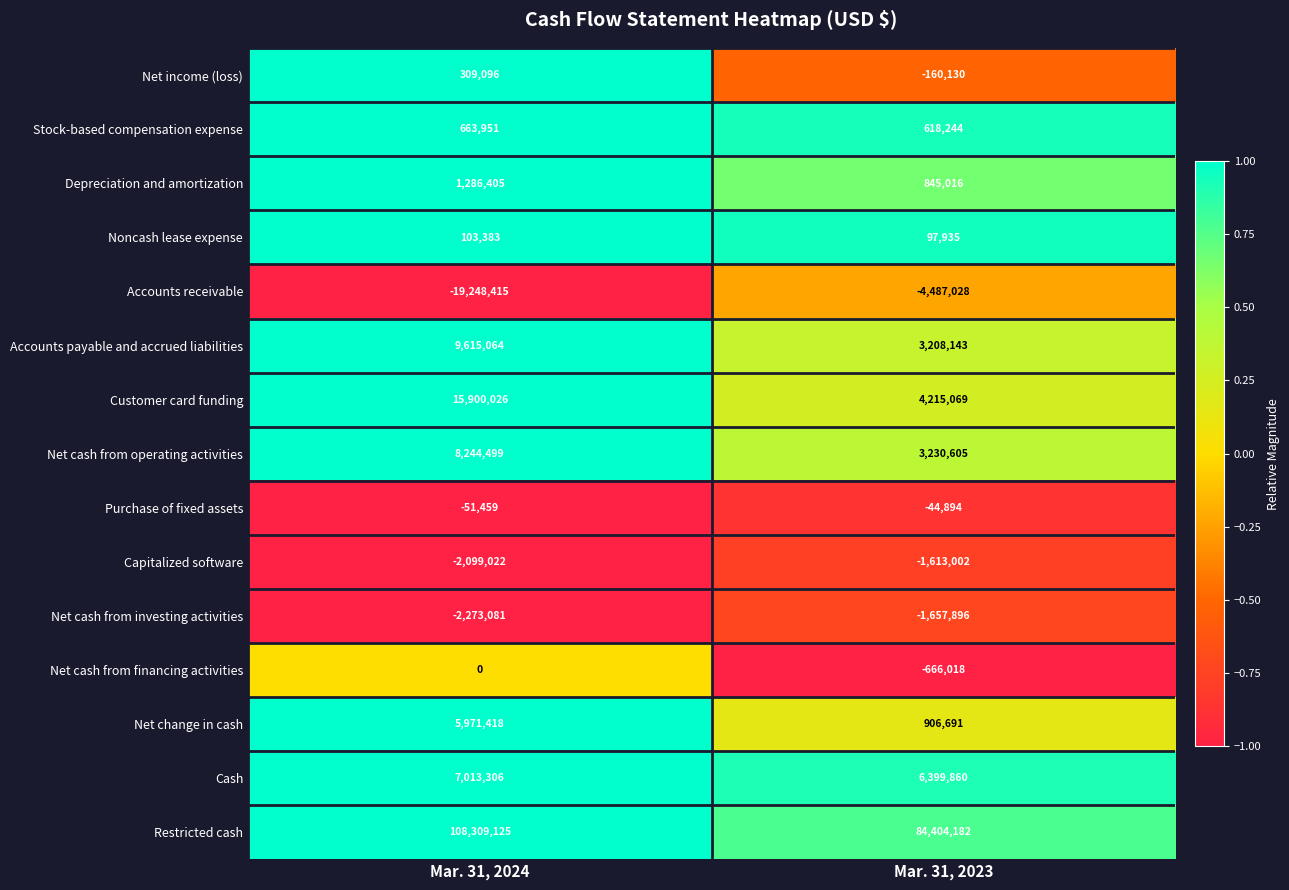

What is the sum of the Cash values at Mar. 31, 2023 and Mar. 31, 2024?

13413166